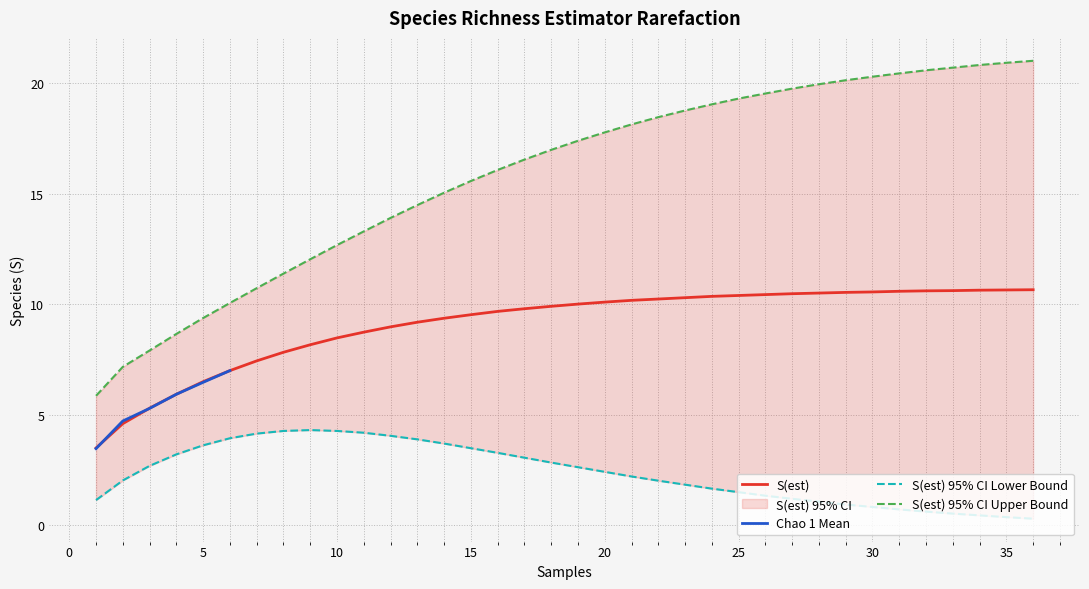

What is the sum of all S(est) 95% CI Lower Bound values?

84.8